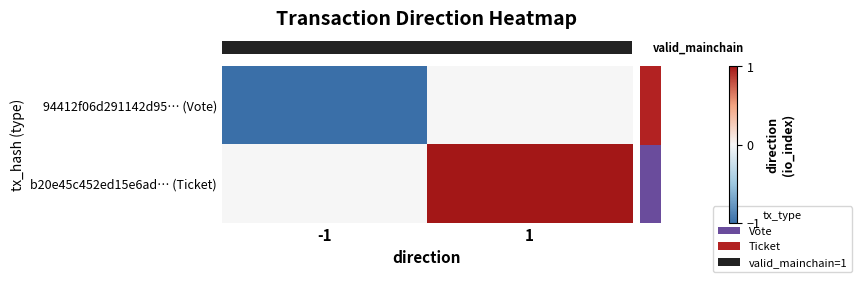

What is the total value across all series at -1?

-1